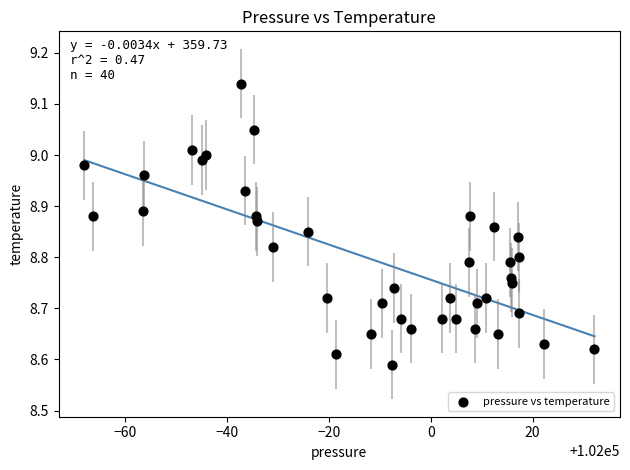

What is the range of X values (max minus min)?

100.2